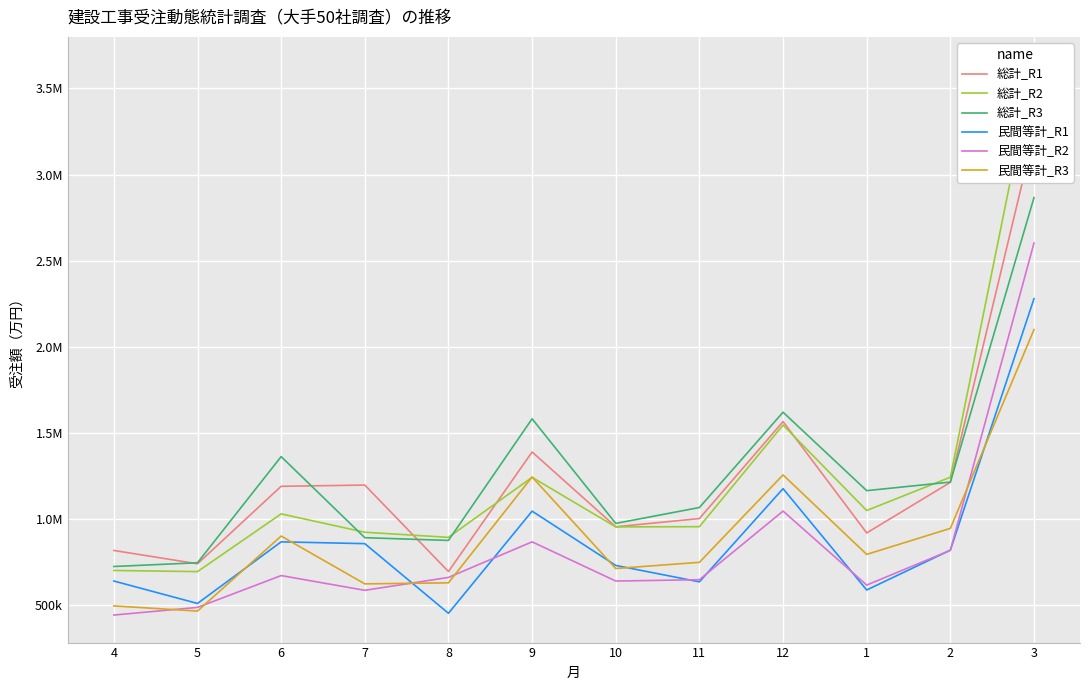

What is the average value of the 民間等計_R2 series?

841367.2